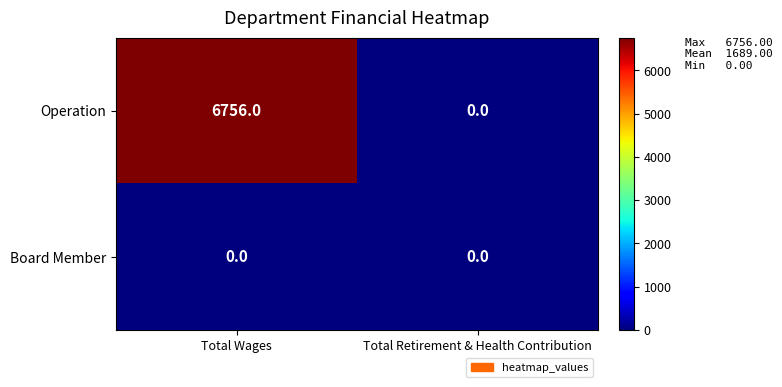

What is the difference between the maximum and minimum values in the Operation series?

6756